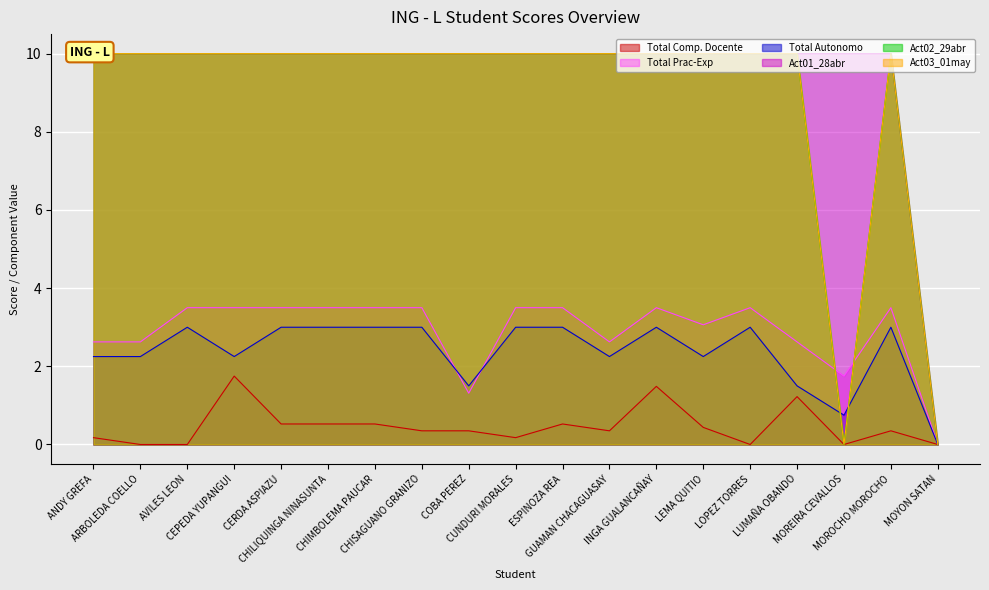

The Total Prac-Exp series shows 1.9 at CHILIQUINGA NINASUNTA. True or false?

False